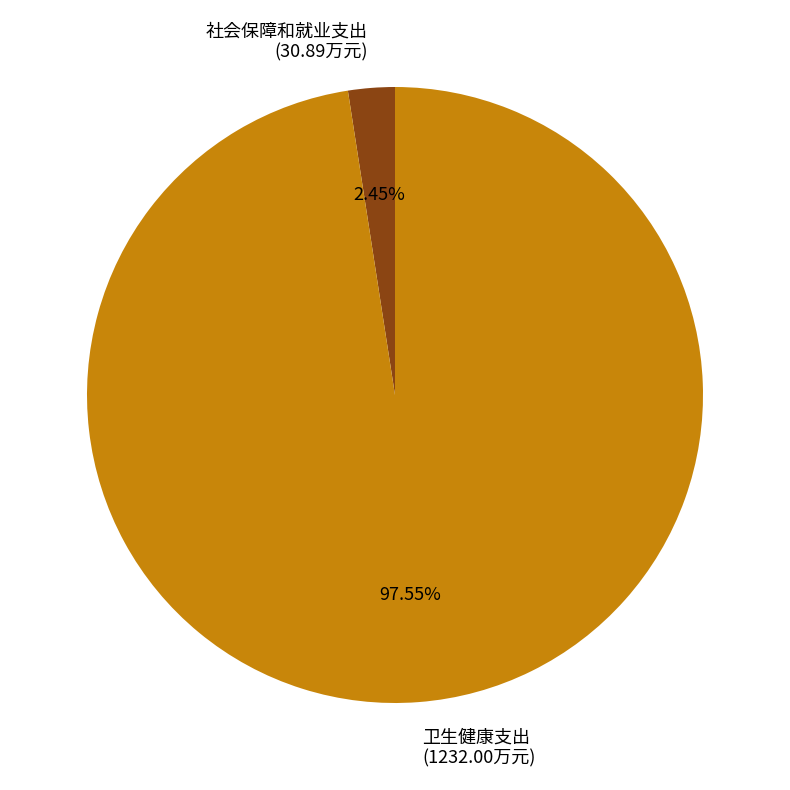

Is the sum of 社会保障和就业支出 and 卫生健康支出 greater than half?

Yes